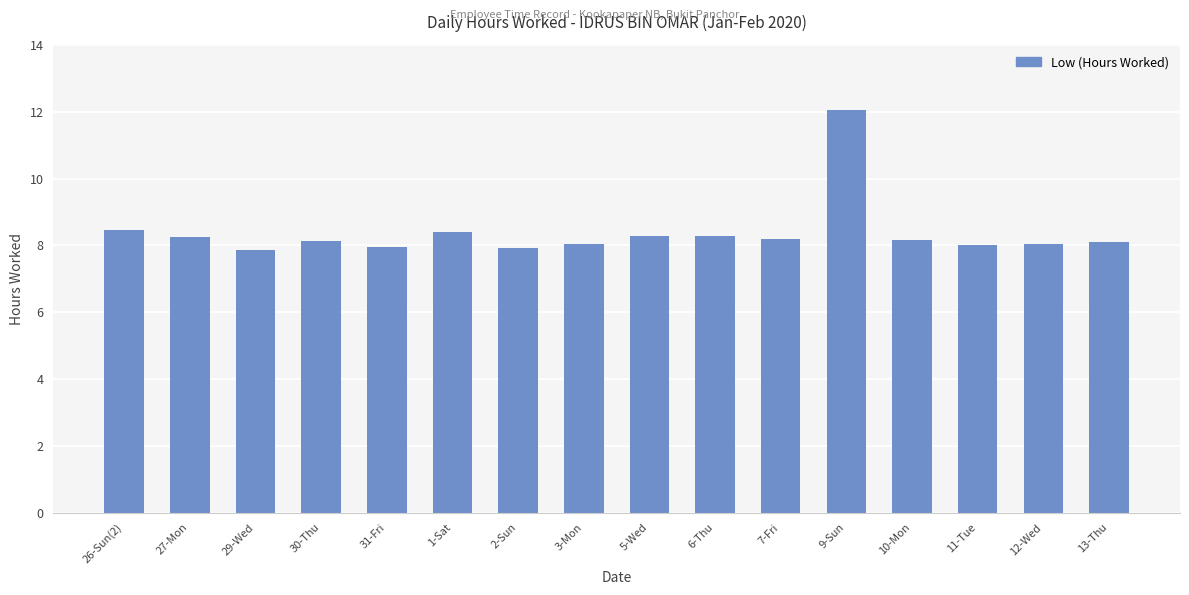

What value does the data have at 9-Sun?

12.1